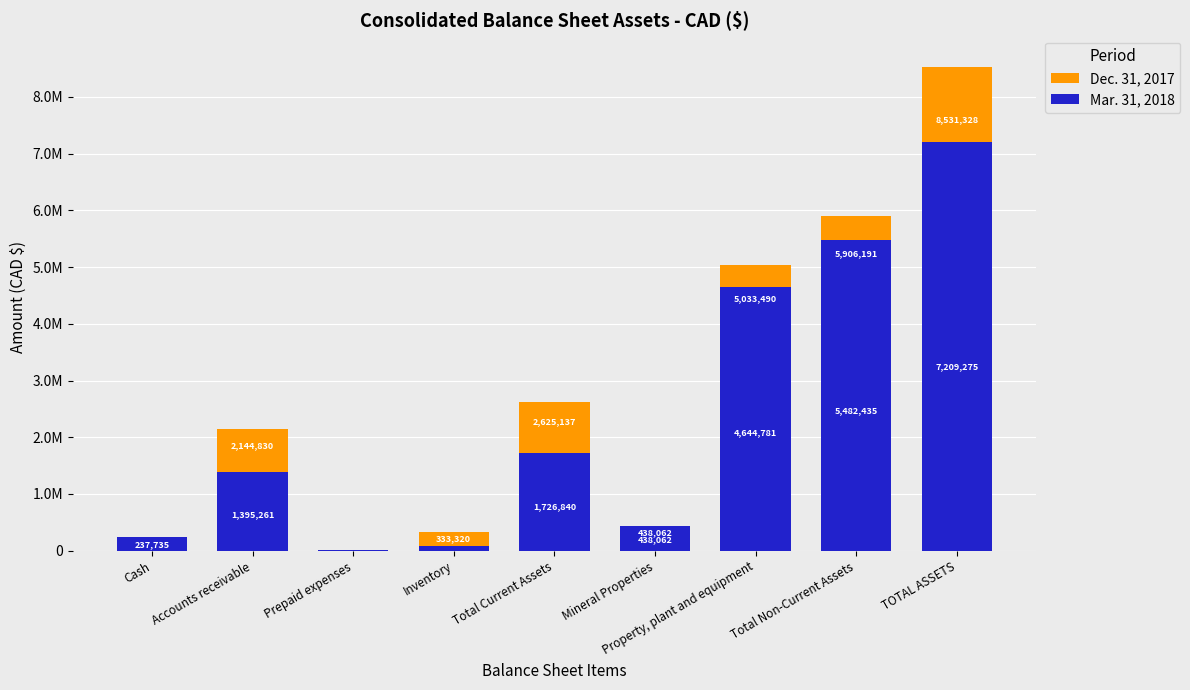

What is the difference between the maximum and minimum values in the Dec. 31, 2017 series?

8517578